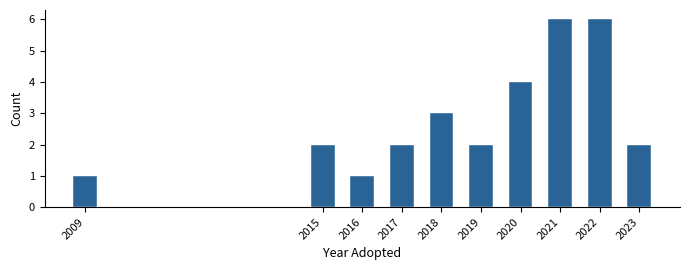

Reading left to right, list all the values displayed in this chart.

2009=1	2015=2	2016=1	2017=2	2018=3	2019=2	2020=4	2021=6	2022=6	2023=2